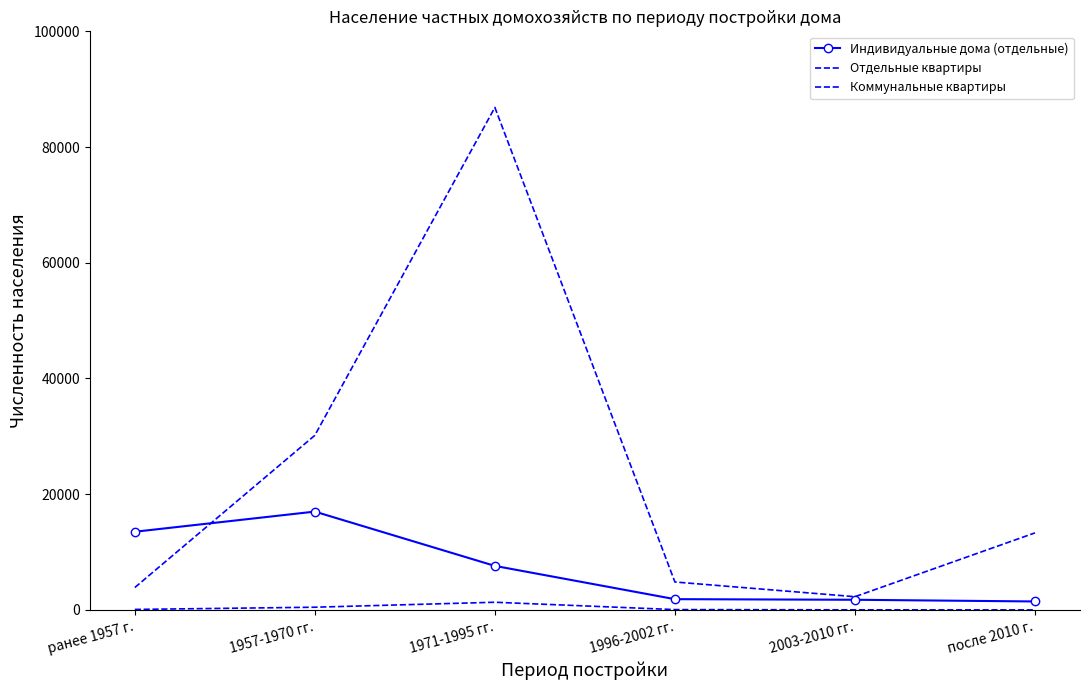

True or false: Коммунальные квартиры and Индивидуальные дома (отдельные) intersect in this chart.

False